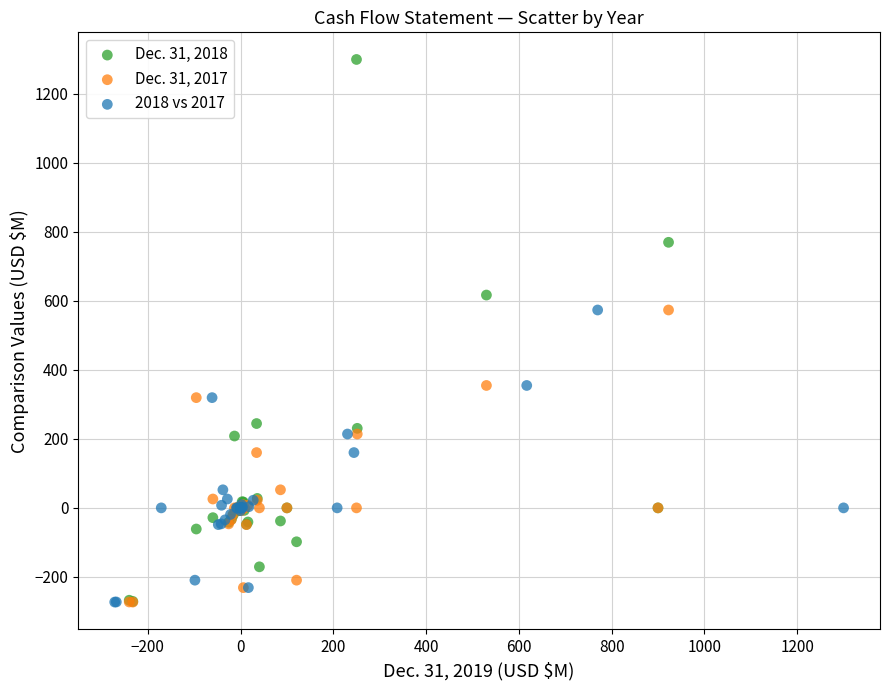

Which series contains the highest Y value?

Dec. 31, 2018